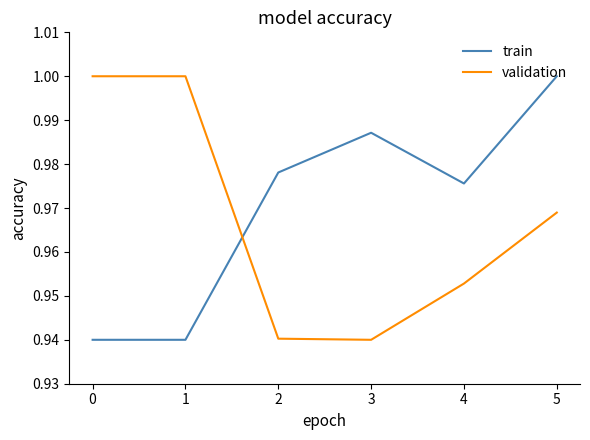

How many intersections are there between validation and train?

1